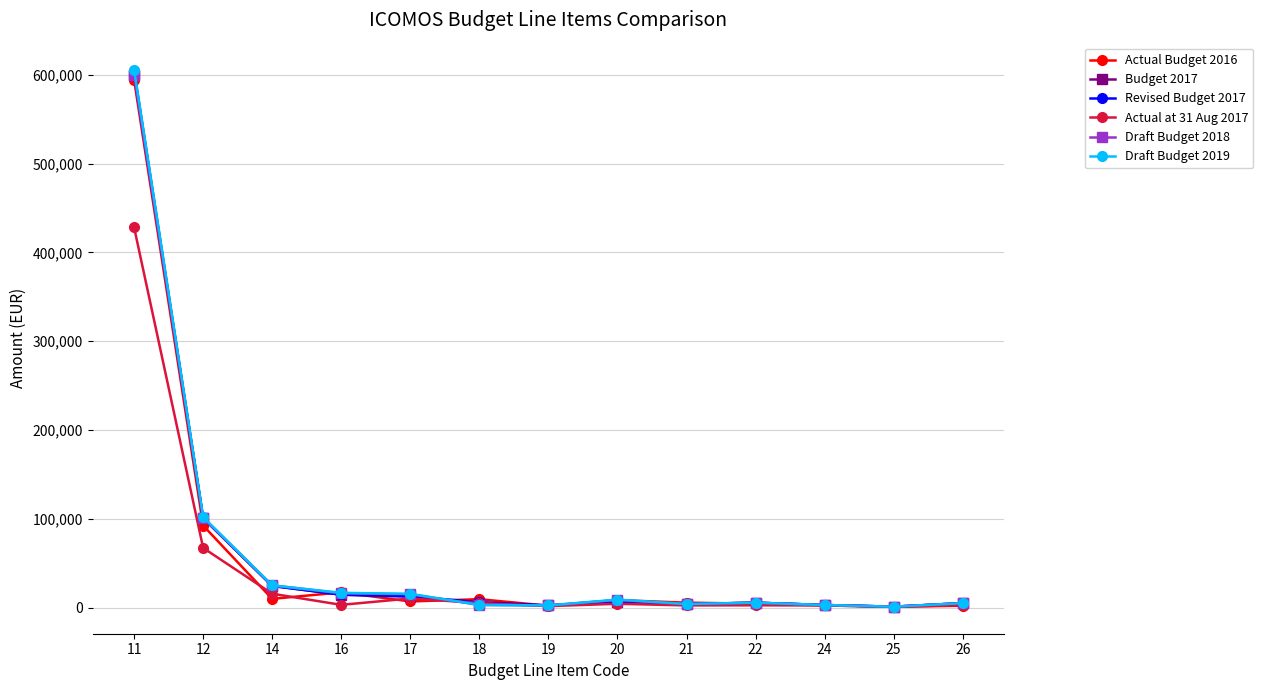

What is the greatest value displayed?

606000.0